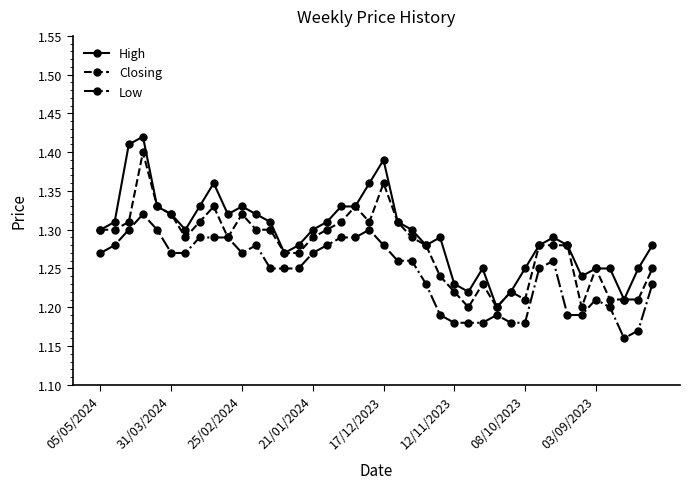

True or false: Closing has more than 2 points higher than both neighbors.

True